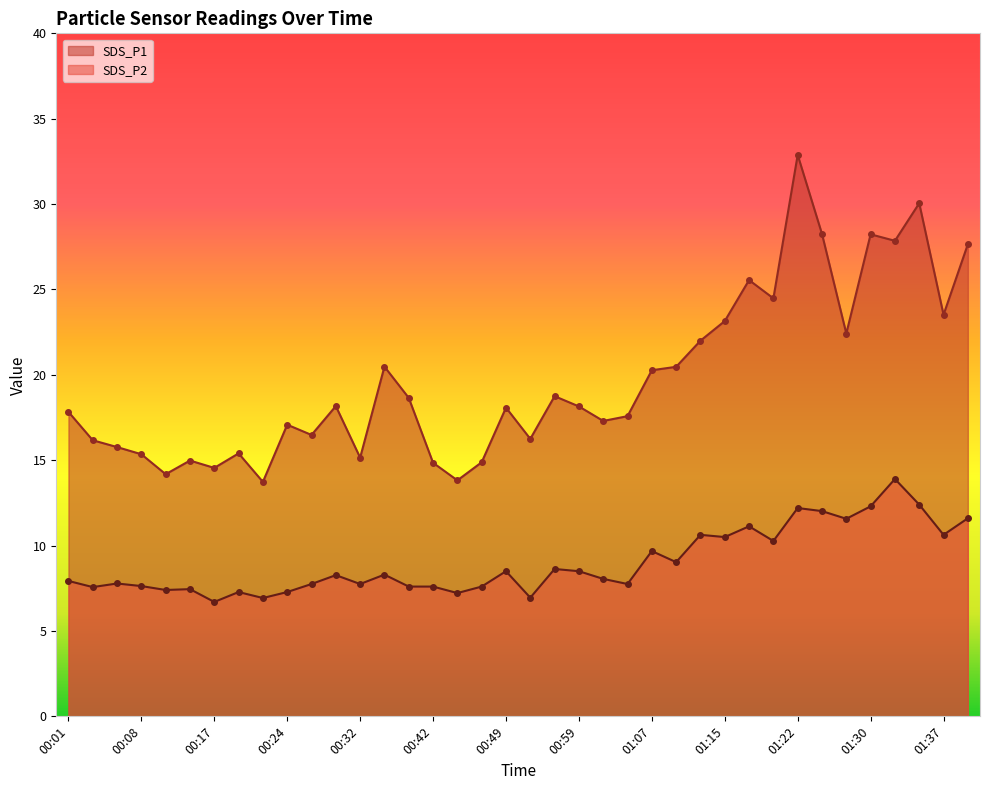

True or false: SDS_P2 has more than 1 interior local peaks.

True